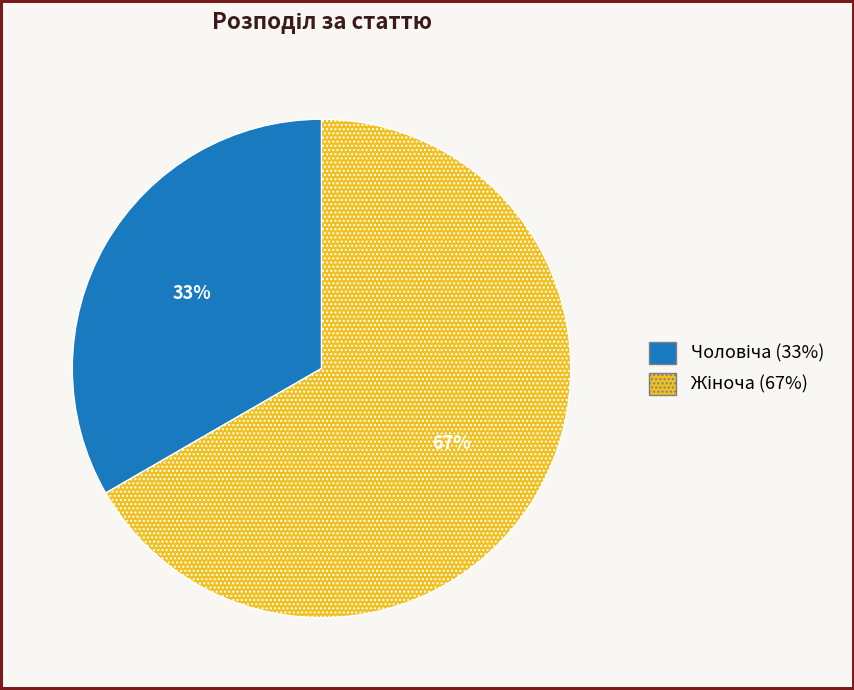

Does any single category account for the majority?

Yes